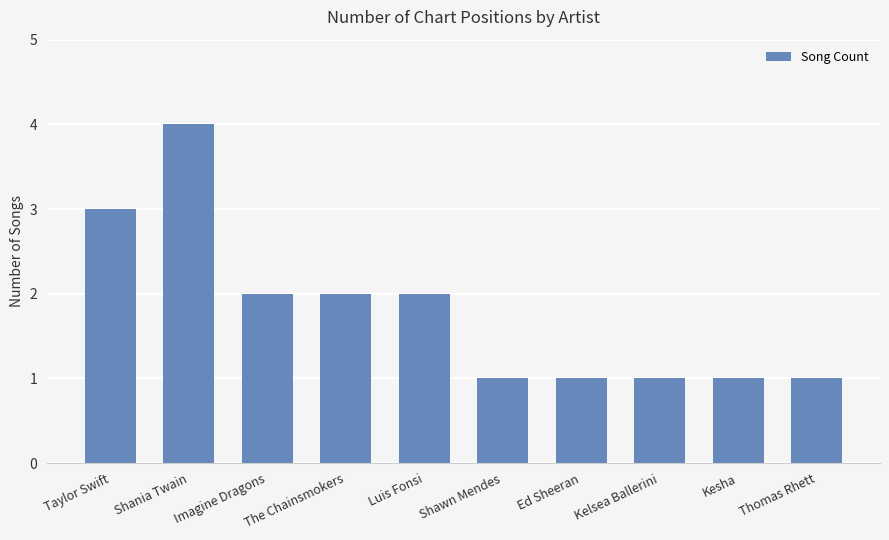

Count the values in the range 1 to 2.

8